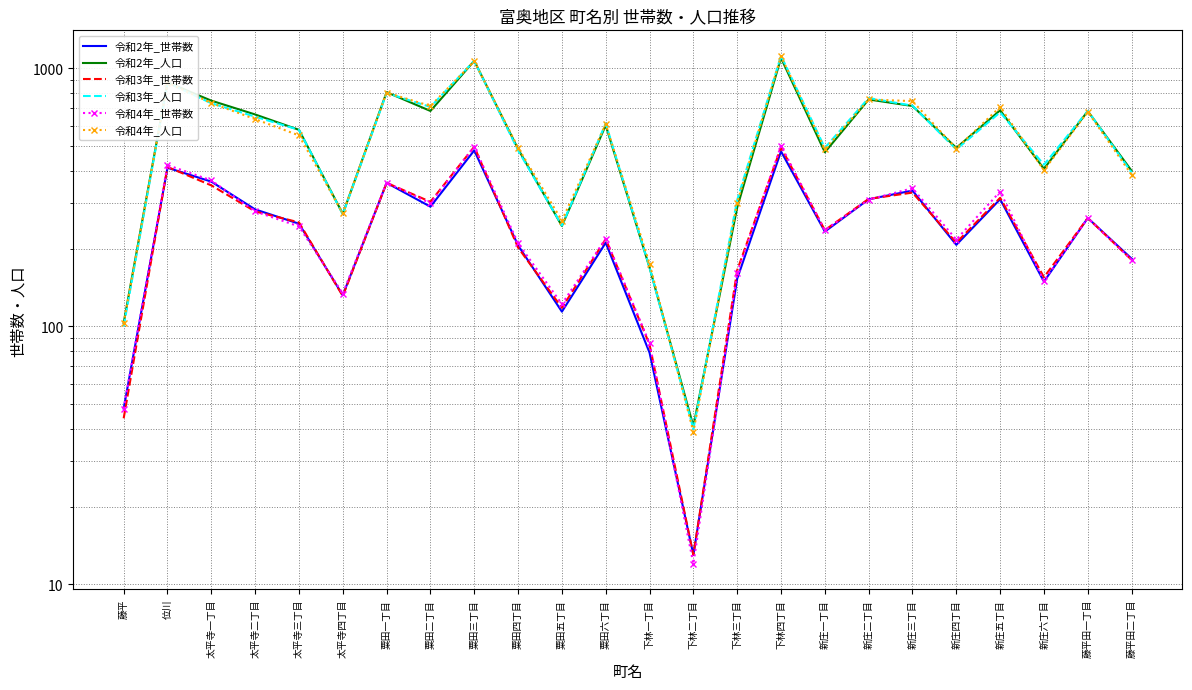

In 令和3年_人口, how many points are higher than both neighbors (excluding endpoints)?

8